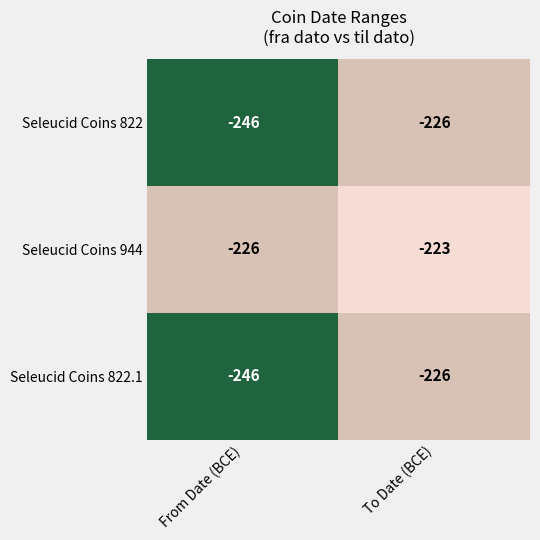

What is the difference between the Seleucid Coins 822.1 values at From Date (BCE) and To Date (BCE)?

20